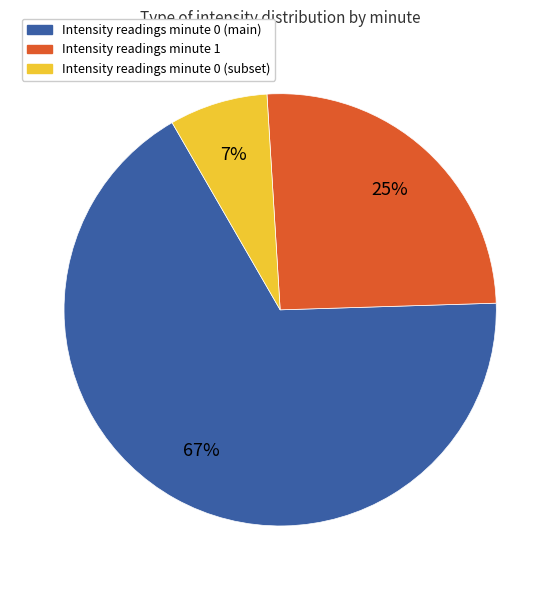

To the nearest percent, what is the average slice percentage?

33%